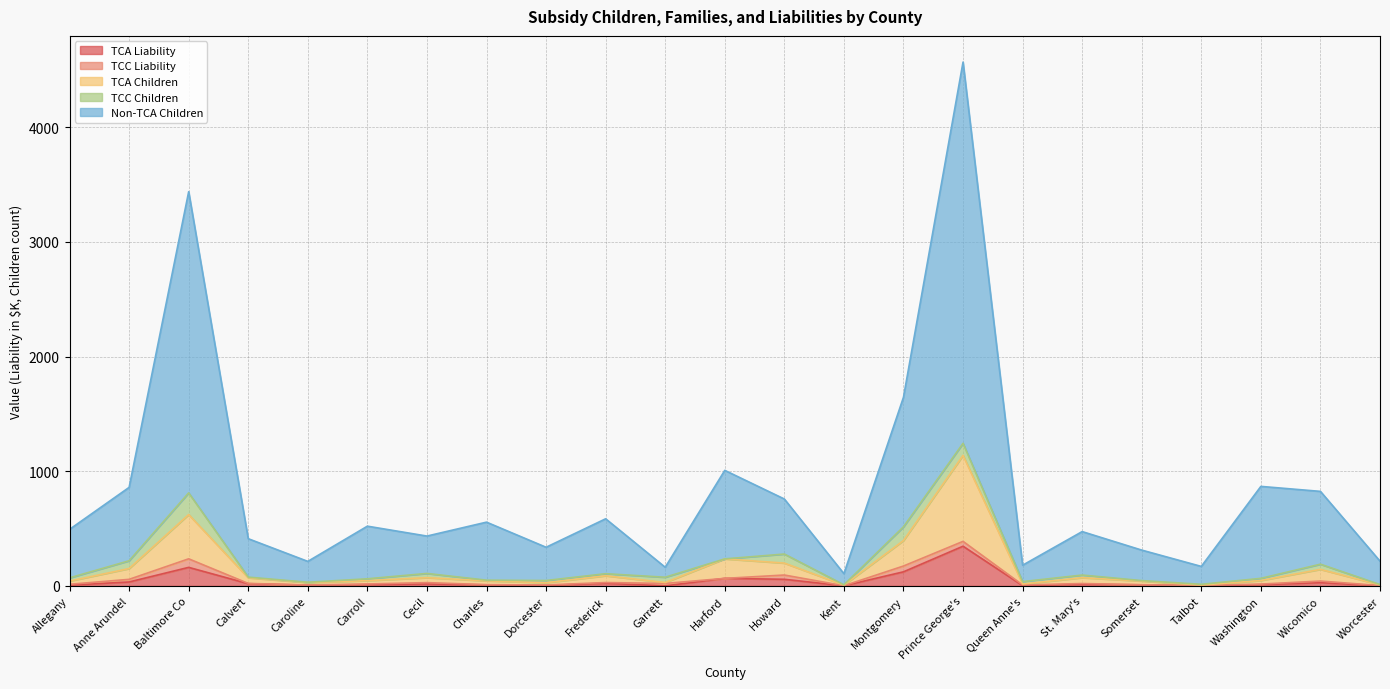

What is the approximate value of TCA Liability at Howard?

57.9